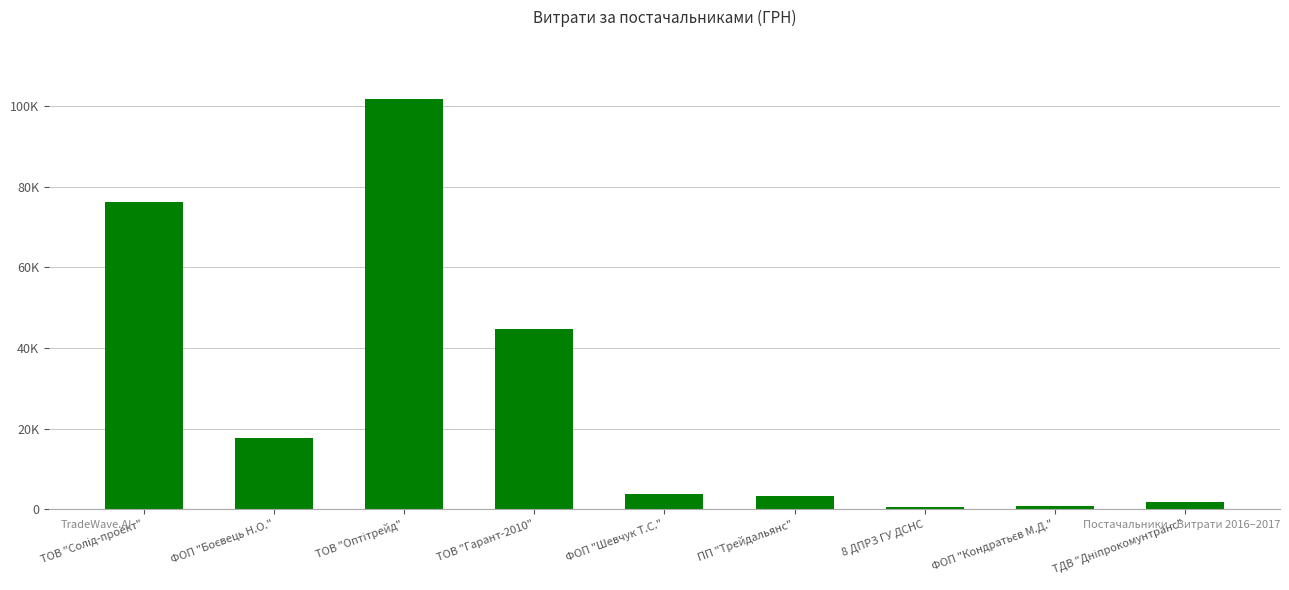

Does the chart contain any negative values?

No